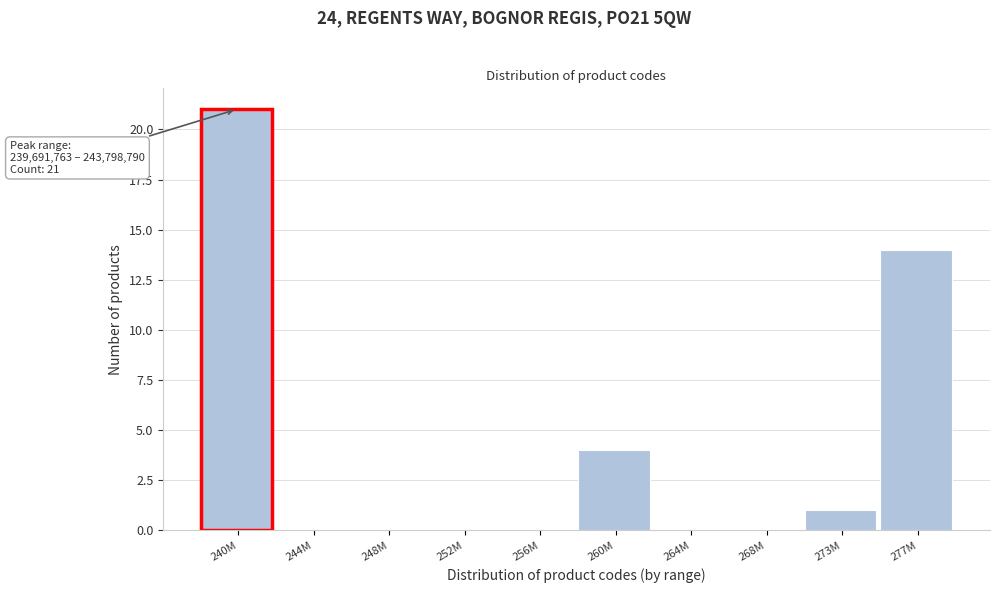

Reading right to left, extract all data points from this chart.

277M=14	273M=1	268M=0	264M=0	260M=4	256M=0	252M=0	248M=0	244M=0	240M=21